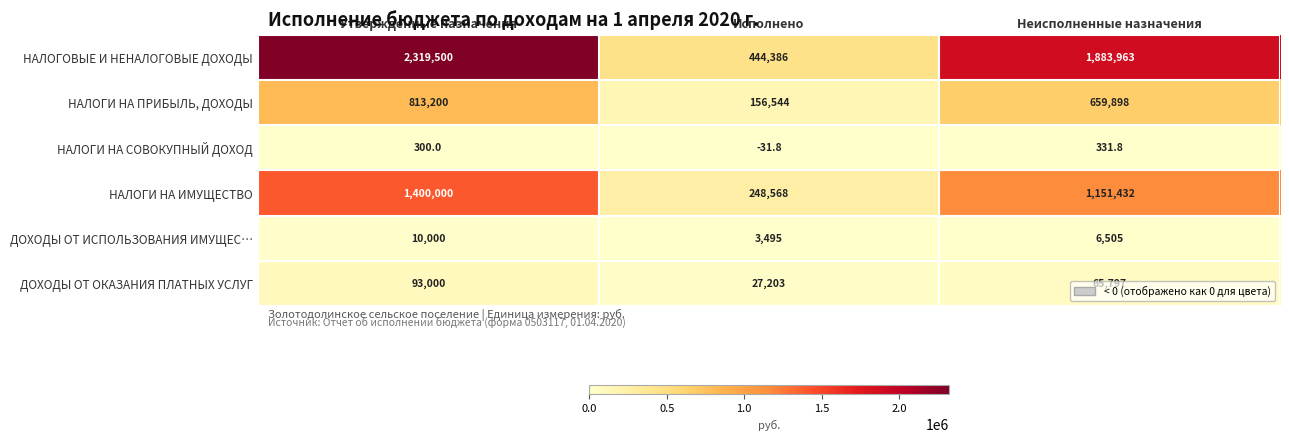

Rank the categories by ДОХОДЫ ОТ ОКАЗАНИЯ ПЛАТНЫХ УСЛУГ value from highest to lowest.

Утвержденные назначения, Неисполненные назначения, Исполнено